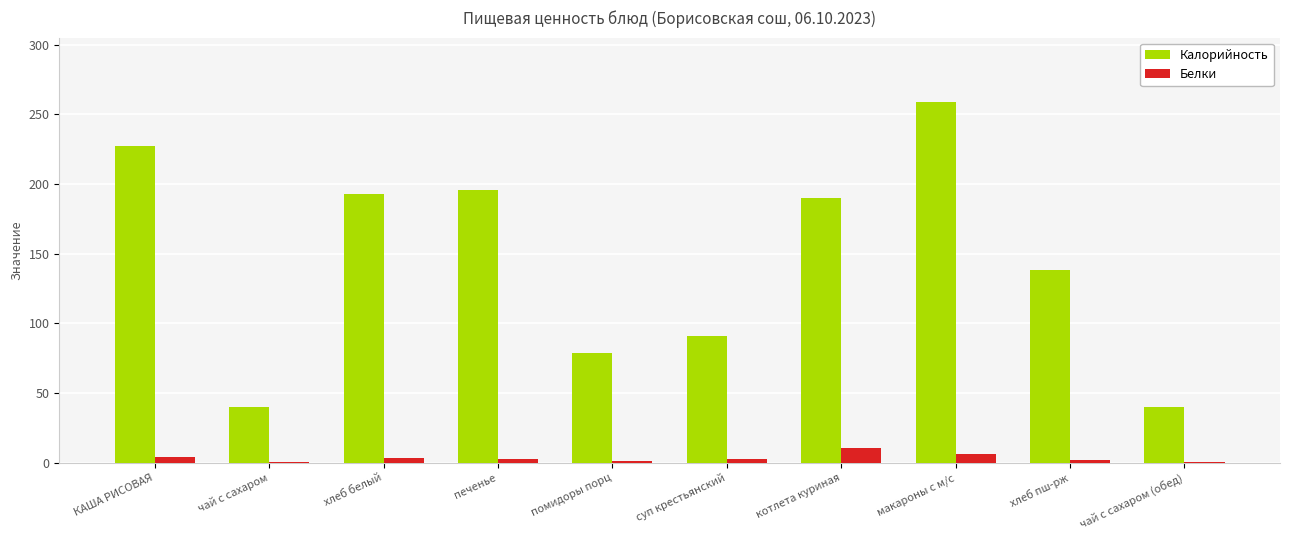

The value of Калорийность at хлеб пш-рж is 63.1. True or false?

False